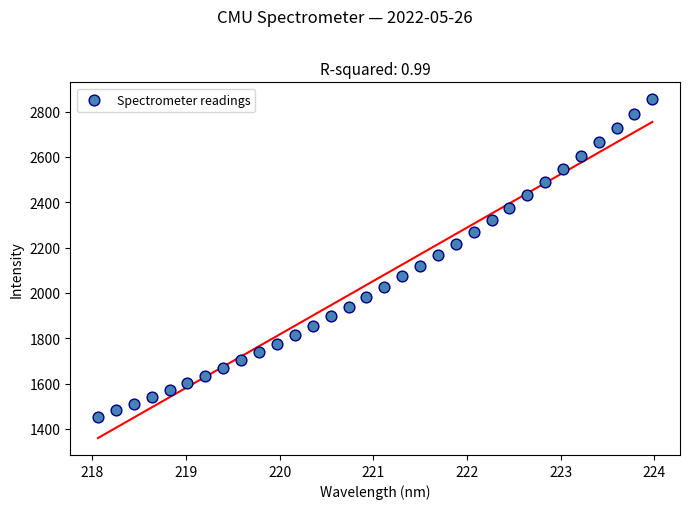

What is the range of Y values (max minus min)?

1399.5